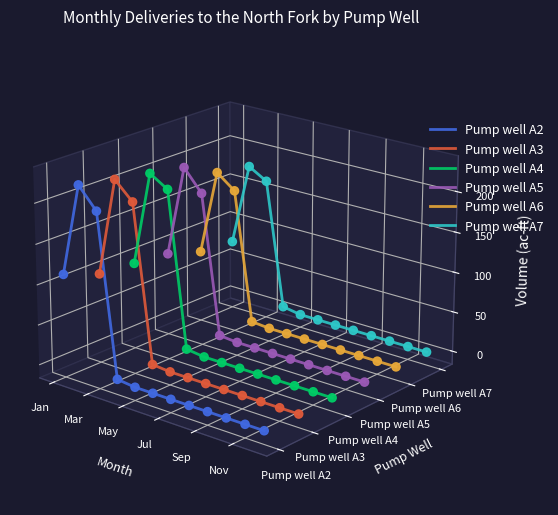

At which category is the sum across all series the highest?

Mar